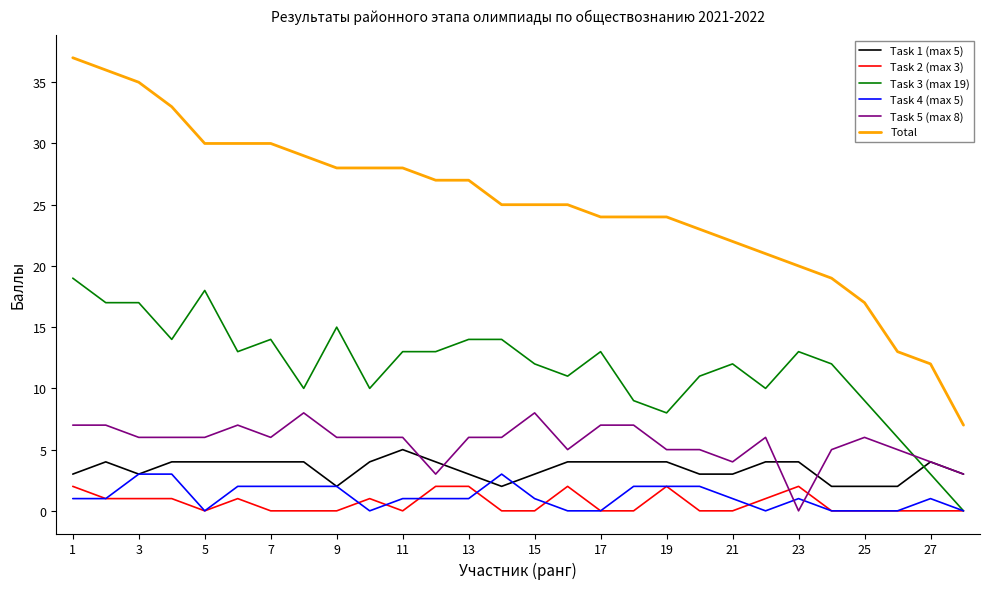

Which series has the widest spread of values?

Total